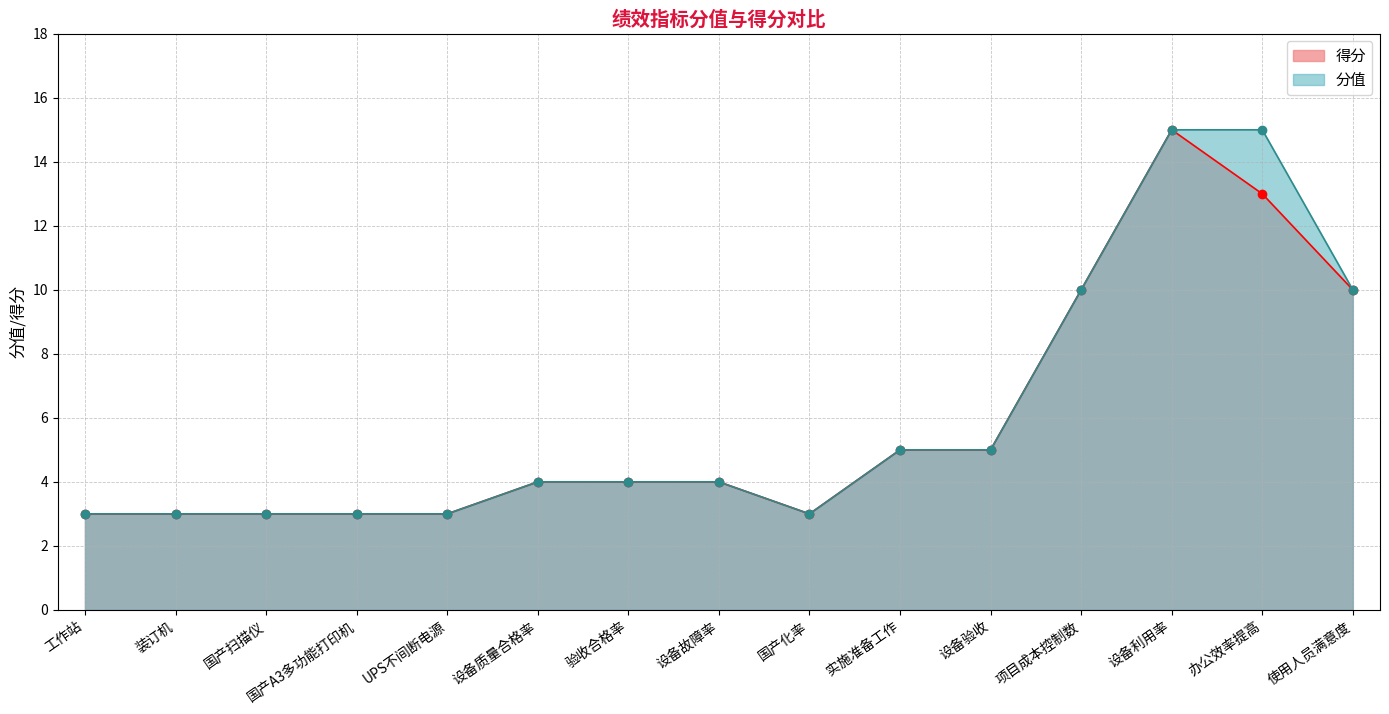

At which category is the sum across all series the highest?

设备利用率